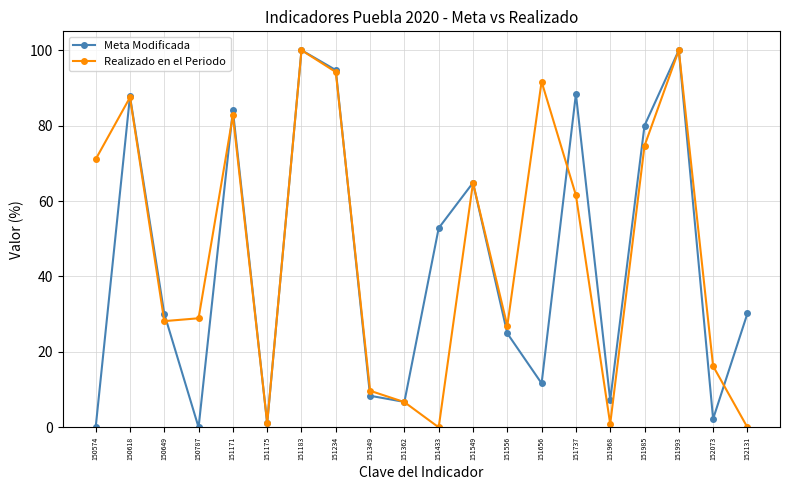

How many series are shown in this chart?

2